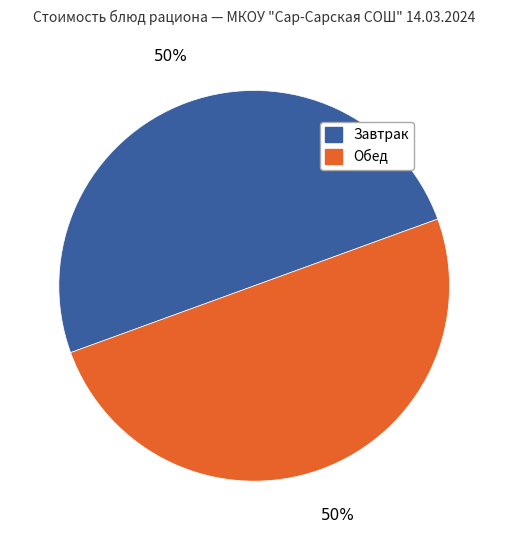

To the nearest percent, what is the average slice percentage?

50%